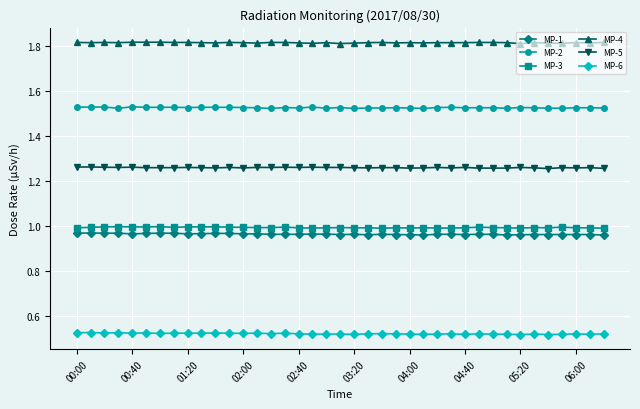

True or false: MP-6 has more than 2 interior local peaks.

True